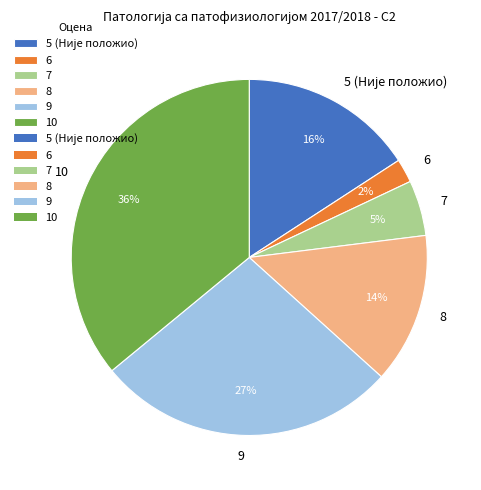

Is the sum of 7 and 10 greater than half?

No